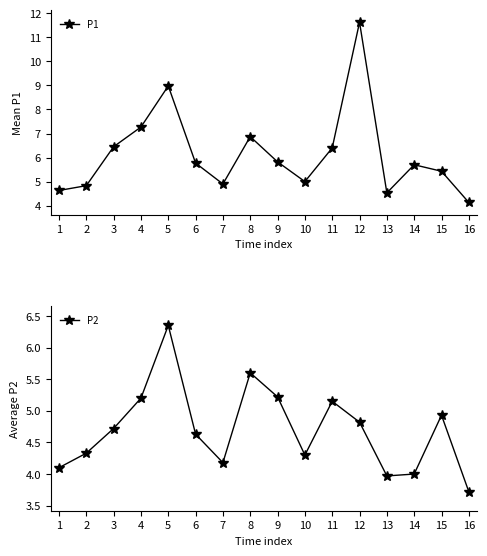

What is the average value of the P1 series?

6.1